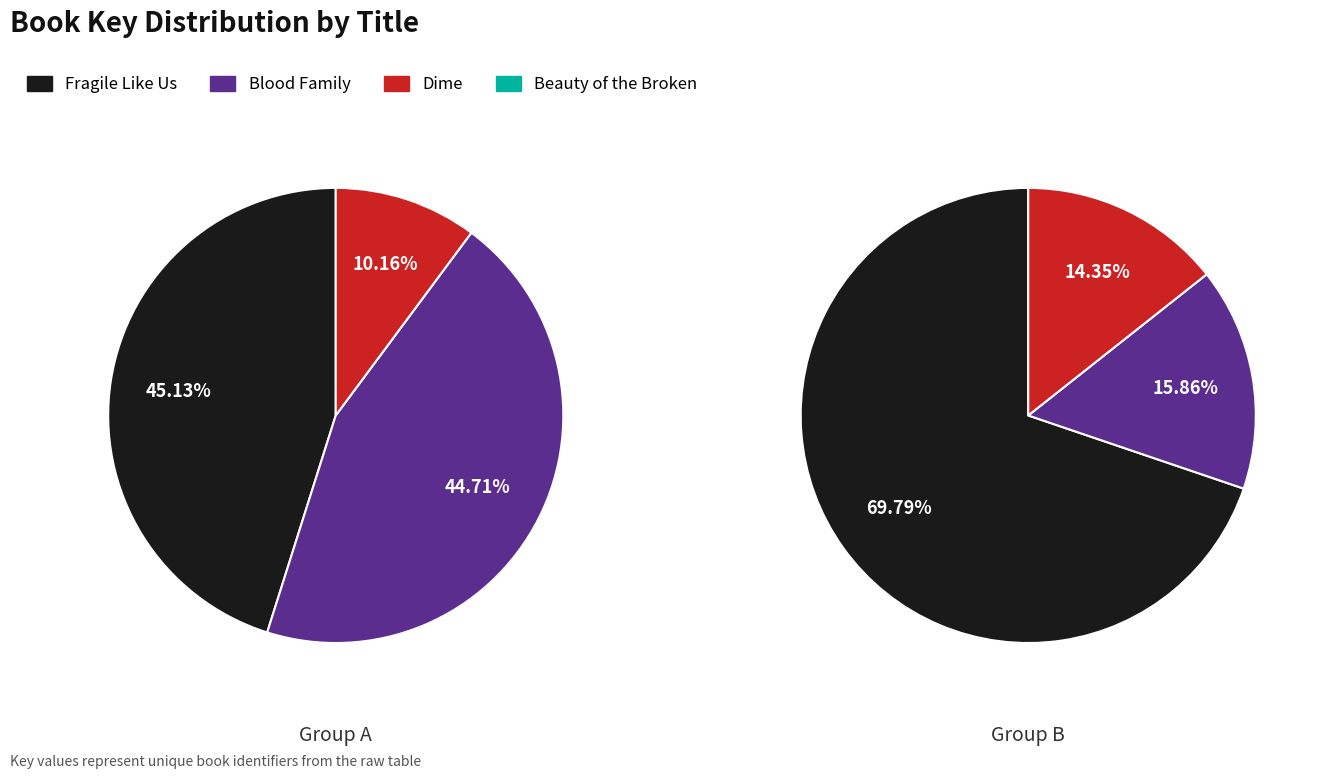

Does Beauty of the Broken account for over 50% of the chart?

No